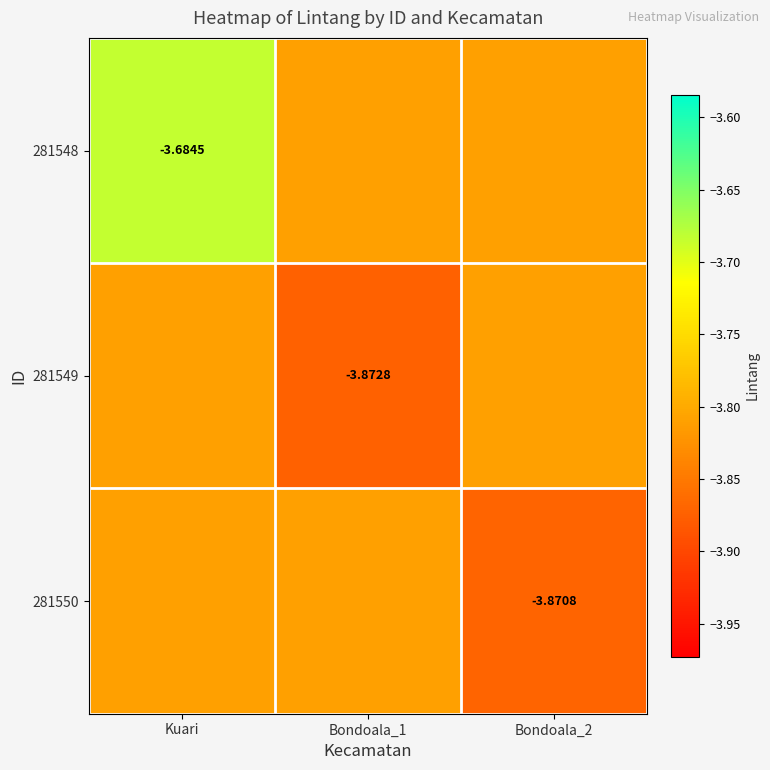

True or false: 281550 has a value of -1.5 at Kuari.

False